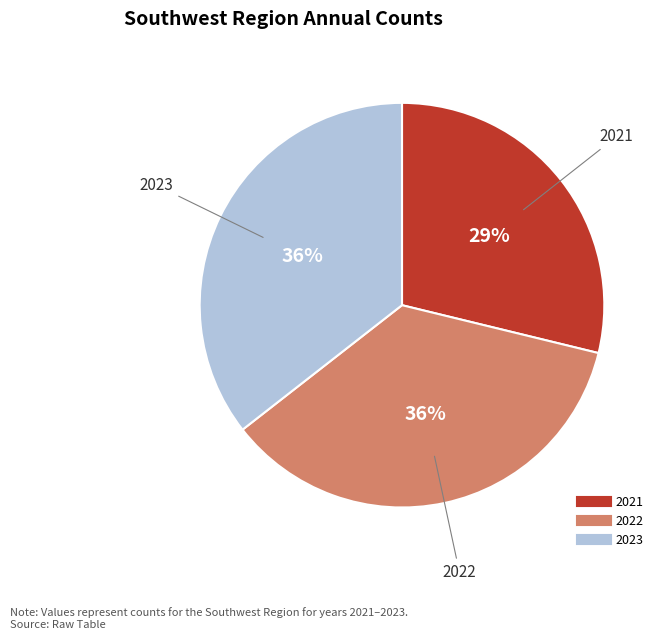

Between 2022 and 2021, which is larger?

2022